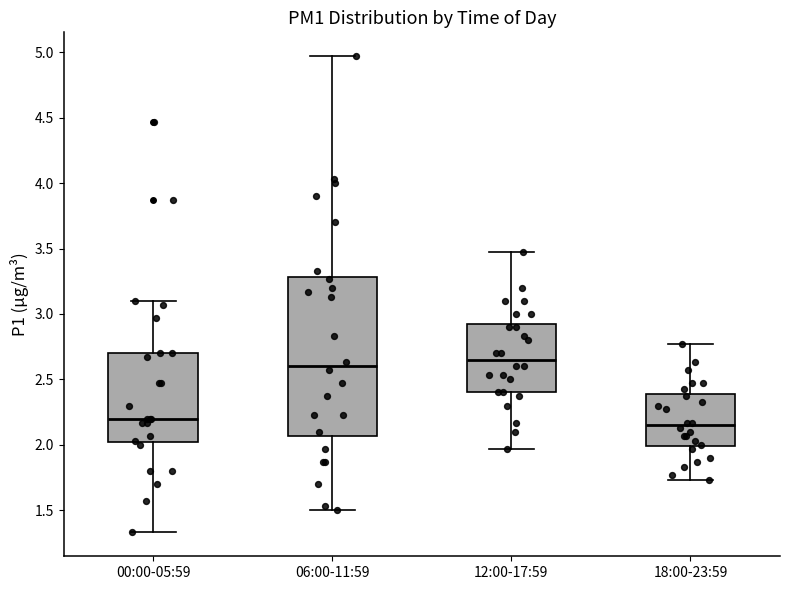

Where does the median line of the box for 00:00-05:59 sit on the y-axis? The values are not printed on the chart, so give them approximately, as read against the axis.

2.20